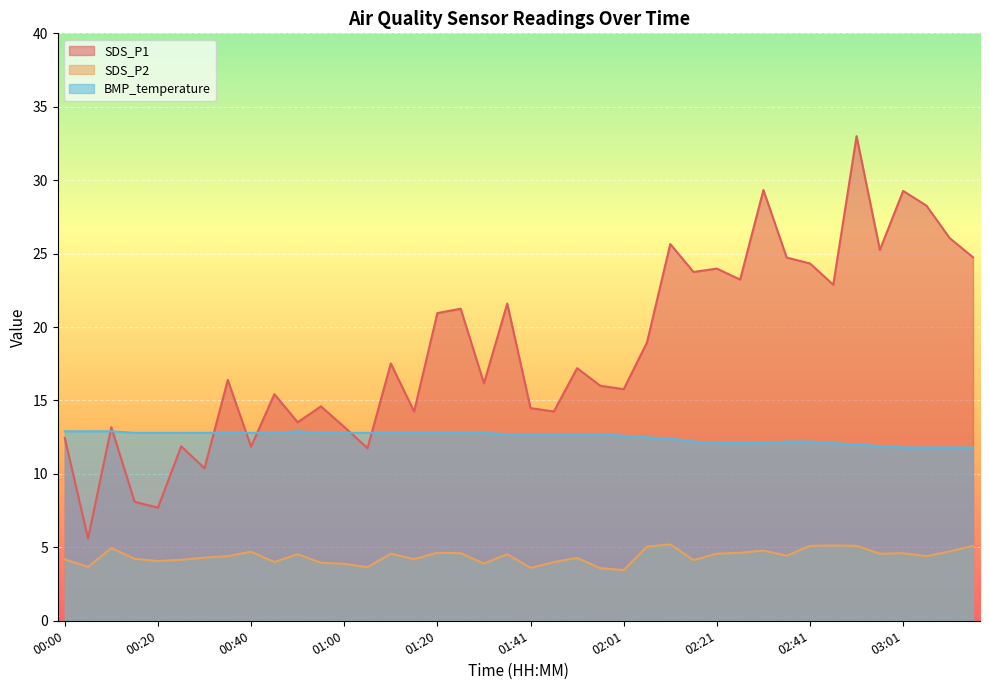

What is the maximum value shown in the chart?

33.0